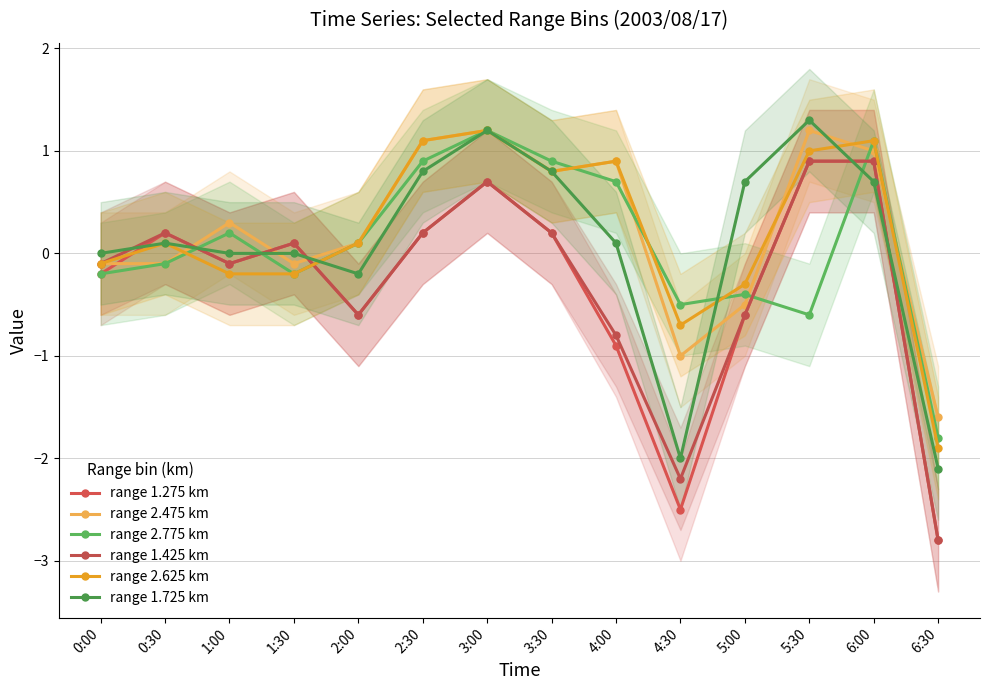

Reading left to right, what are all the values shown in this chart?

range 1.275 km: -0.2	0.2	-0.1	0.1	-0.6	0.2	0.7	0.2	-0.9	-2.5	-0.6	0.9	0.9	-2.8
range 2.475 km: -0.1	-0.1	0.3	-0.1	0.1	1.1	1.2	0.8	0.9	-1.0	-0.5	1.2	1.0	-1.6
range 2.775 km: -0.2	-0.1	0.2	-0.2	0.1	0.9	1.2	0.9	0.7	-0.5	-0.4	-0.6	1.1	-1.8
range 1.425 km: -0.1	0.2	-0.1	0.1	-0.6	0.2	0.7	0.2	-0.8	-2.2	-0.6	0.9	0.9	-2.8
range 2.625 km: -0.1	0.1	-0.2	-0.2	0.1	1.1	1.2	0.8	0.9	-0.7	-0.3	1.0	1.1	-1.9
range 1.725 km: 0.0	0.1	-0.0	0.0	-0.2	0.8	1.2	0.8	0.1	-2.0	0.7	1.3	0.7	-2.1